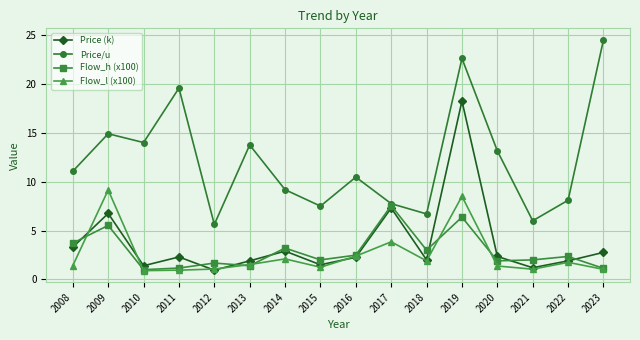

Which series ends up on top after the final intersection of Price (k) and Flow_h (x100)?

Price (k)